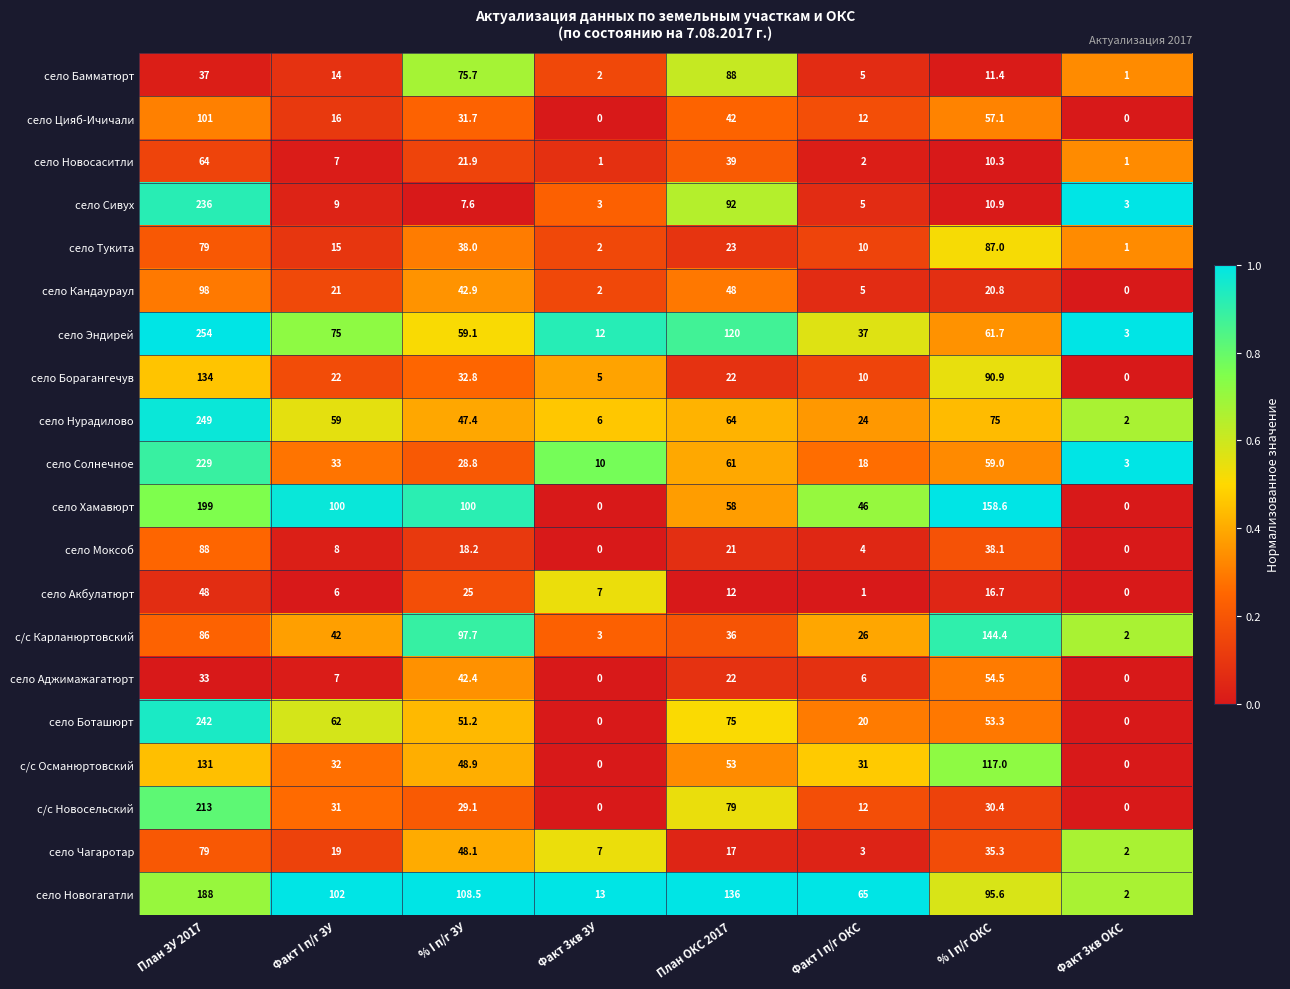

What is the lowest value of the село Эндирей series?

3.0